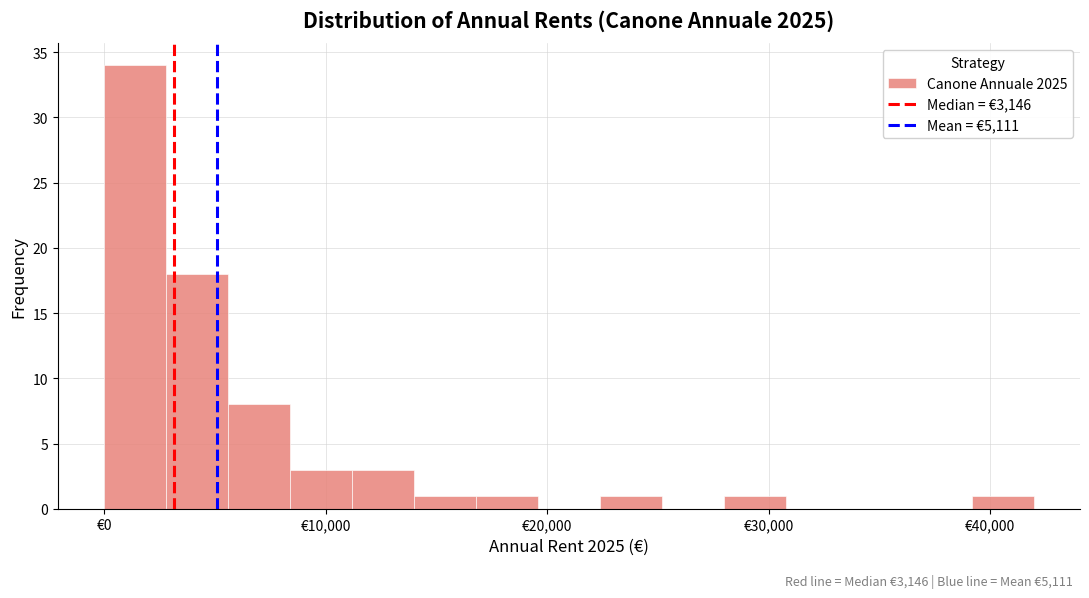

Read against the x-axis, roughly where is the centre of the tallest bar?

1000